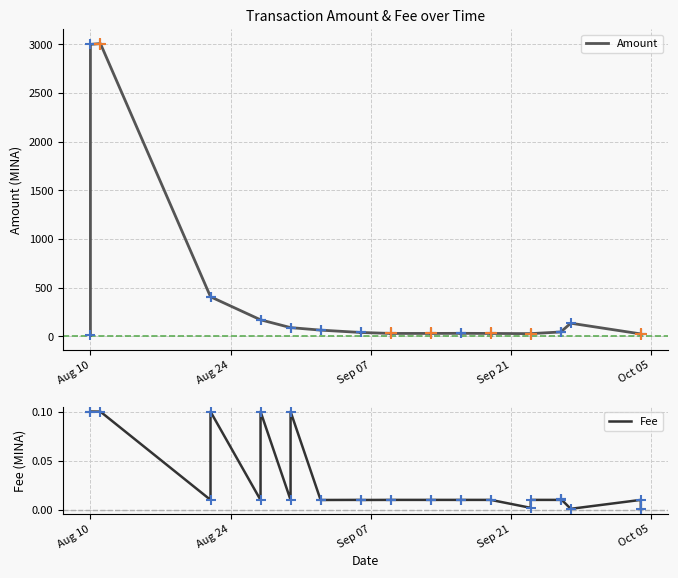

What are all the series names shown in the legend?

Amount, Fee